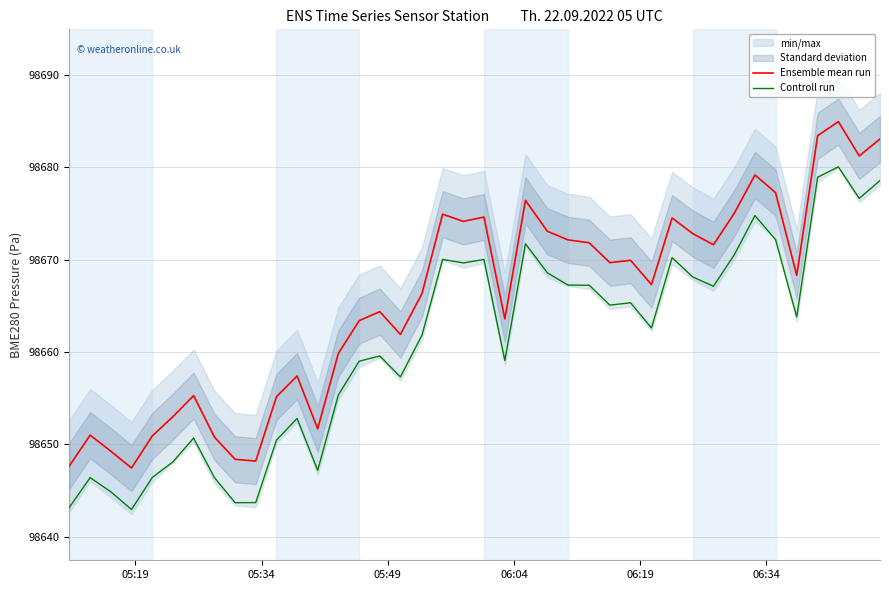

Is this an area chart (filled region under the line)?

No